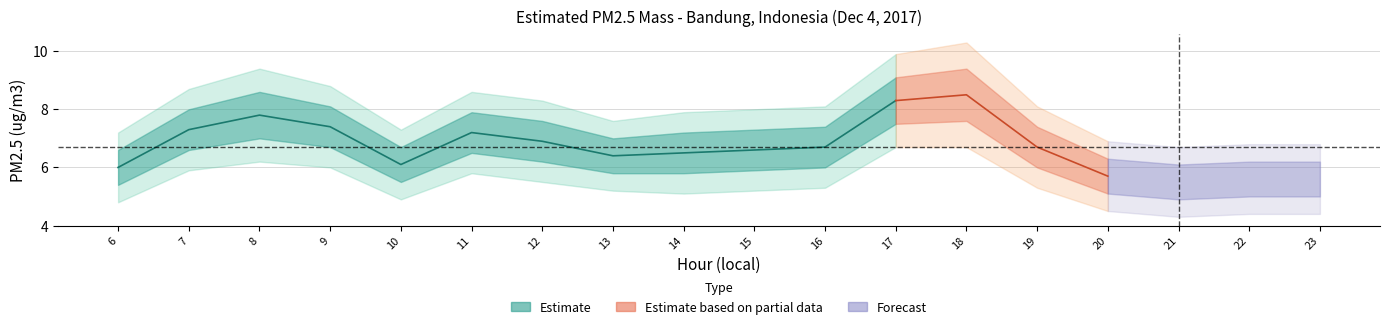

What is the minimum value shown in the chart?

4.3